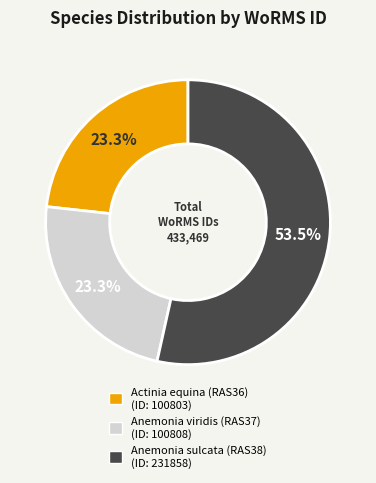

The Anemonia sulcata (RAS38) slice represents 41% of the pie. True or false?

False